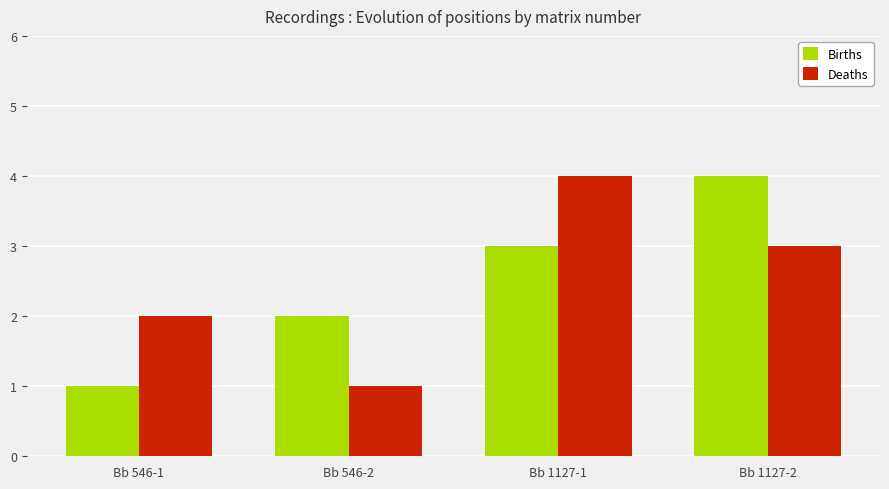

What is the sum of the Deaths values at Bb 546-2 and Bb 1127-1?

5